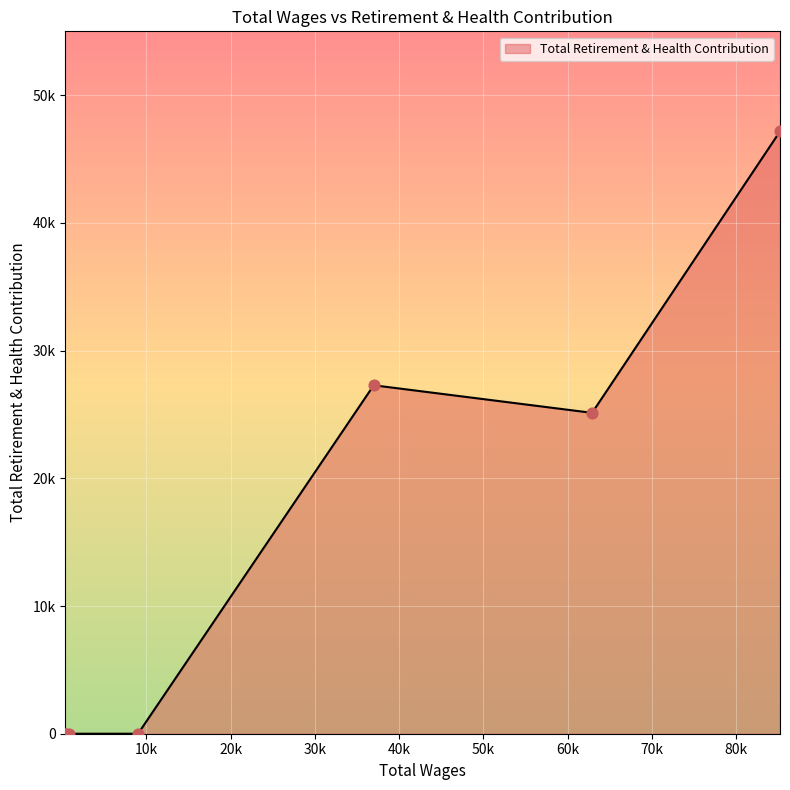

Is this an area chart (filled region under the line)?

Yes